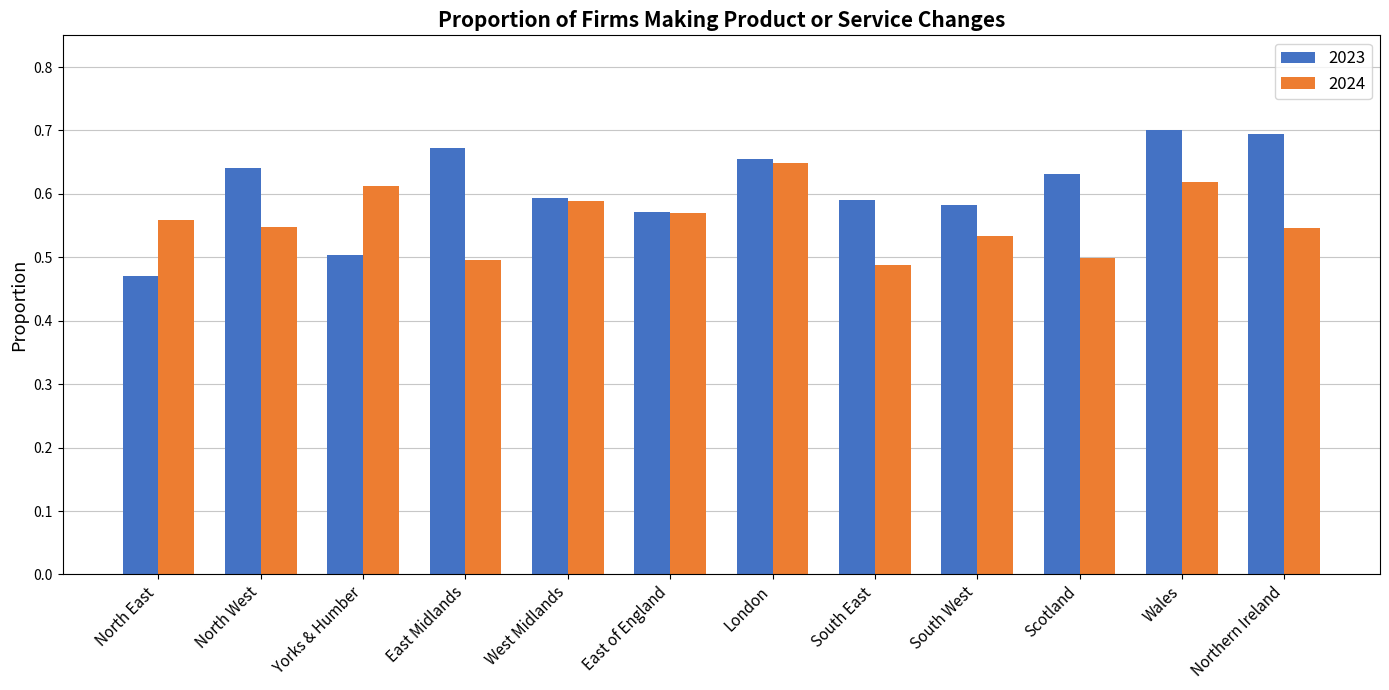

Count the 2023 values in the range 0 to 1.

12